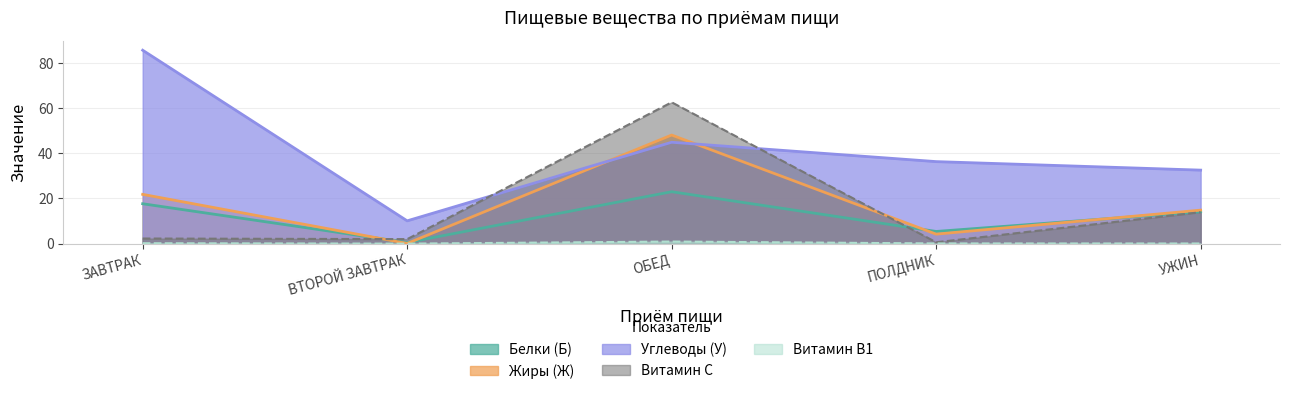

Rank the series by their maximum value, from lowest to highest.

Витамин В1, Белки (Б), Жиры (Ж), Витамин С, Углеводы (У)